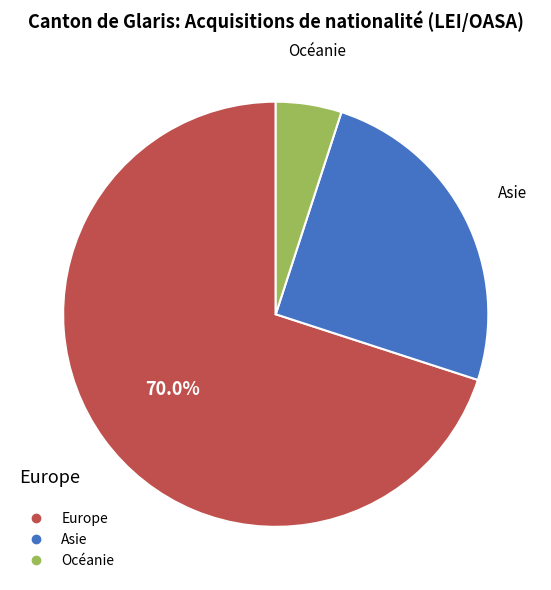

Does any single category account for the majority?

Yes